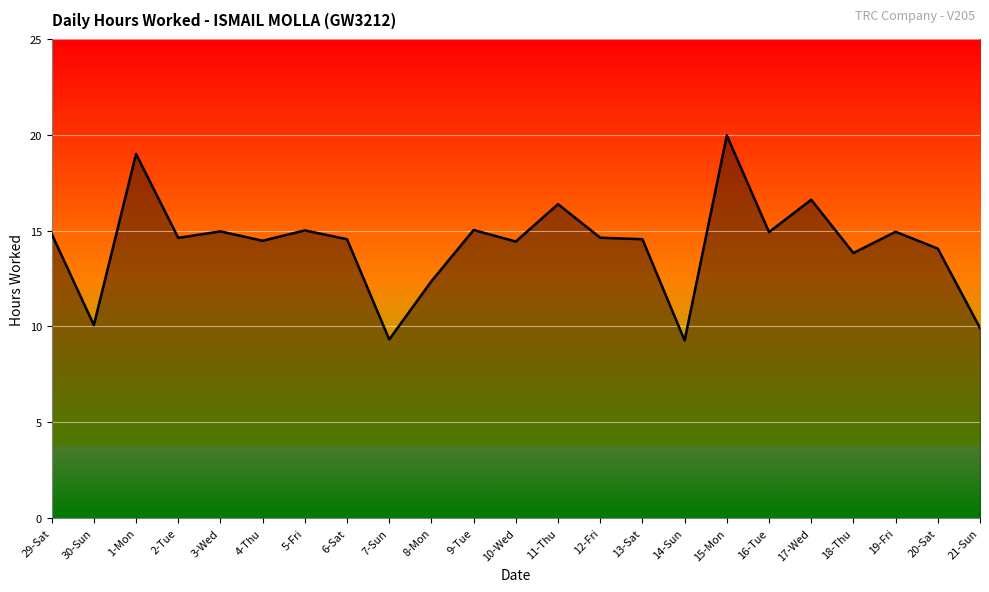

What is the sum of all values?

327.7